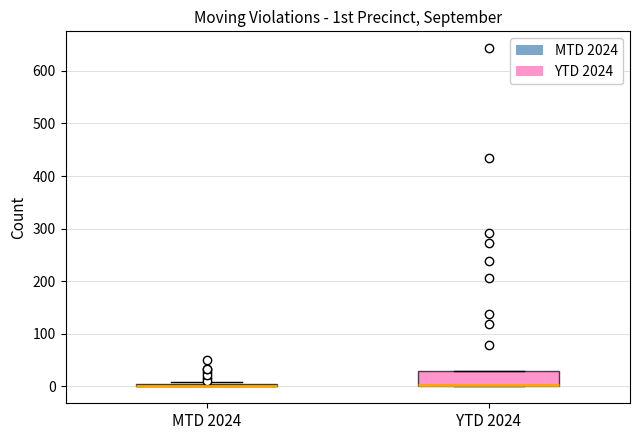

Reading left to right, read every box against the y-axis: the position of its median line, the range the box covers, and the ends of its whiskers. The values are not printed on the chart, so give them approximately, as read against the axis.

MTD 2024: box collapsed to a line at 0, whiskers 0 to 10
YTD 2024: median 0 (drawn on the box's lower edge), box 0 to 30, whiskers 0 to 30